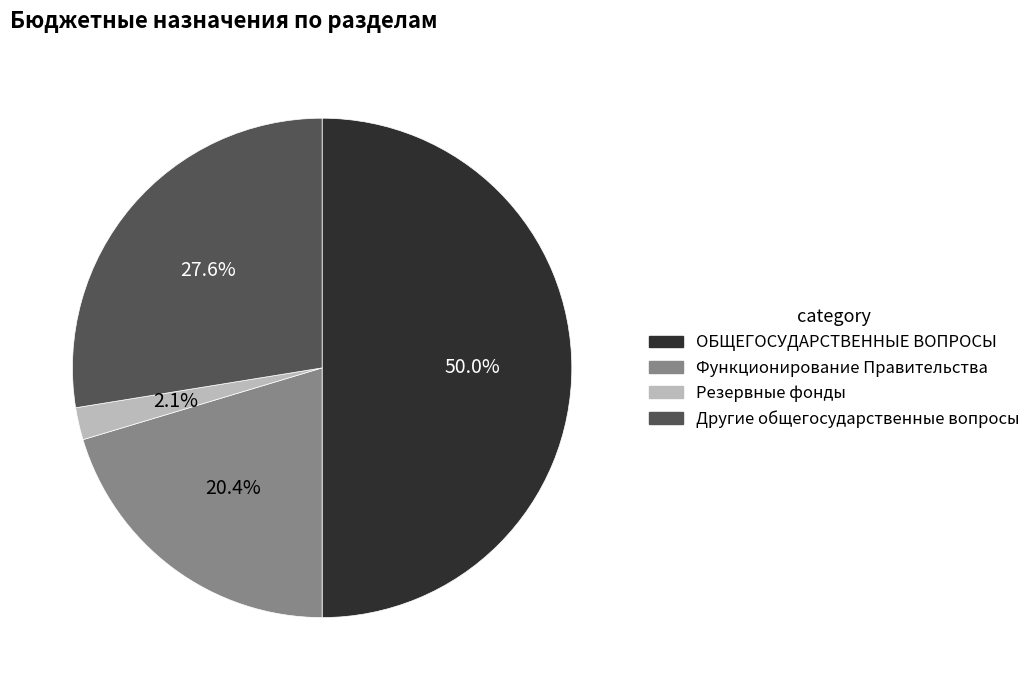

Does Другие общегосударственные вопросы account for over 50% of the chart?

No